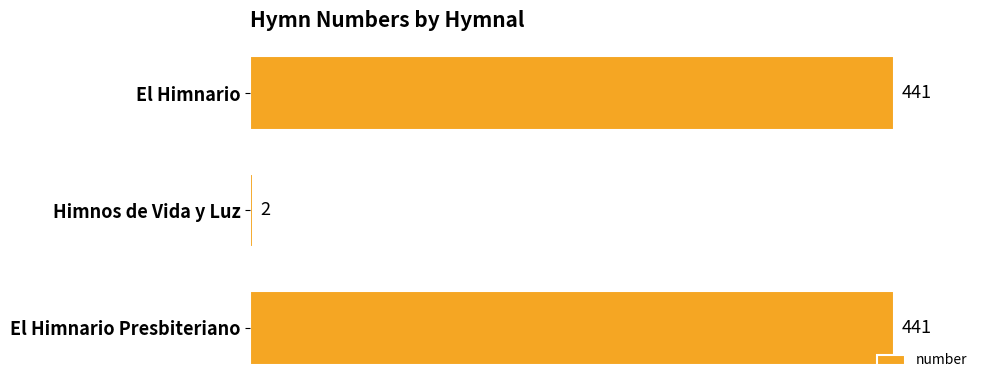

Reading bottom to top, transcribe all the data shown in this chart.

El Himnario Presbiteriano=441	Himnos de Vida y Luz=2	El Himnario=441